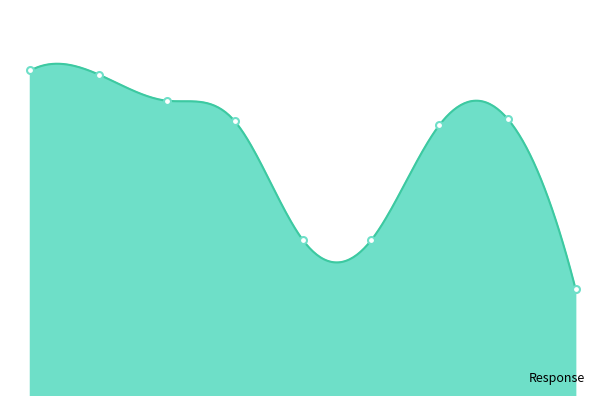

What is the sum of the values at 6 and 7?

179.4